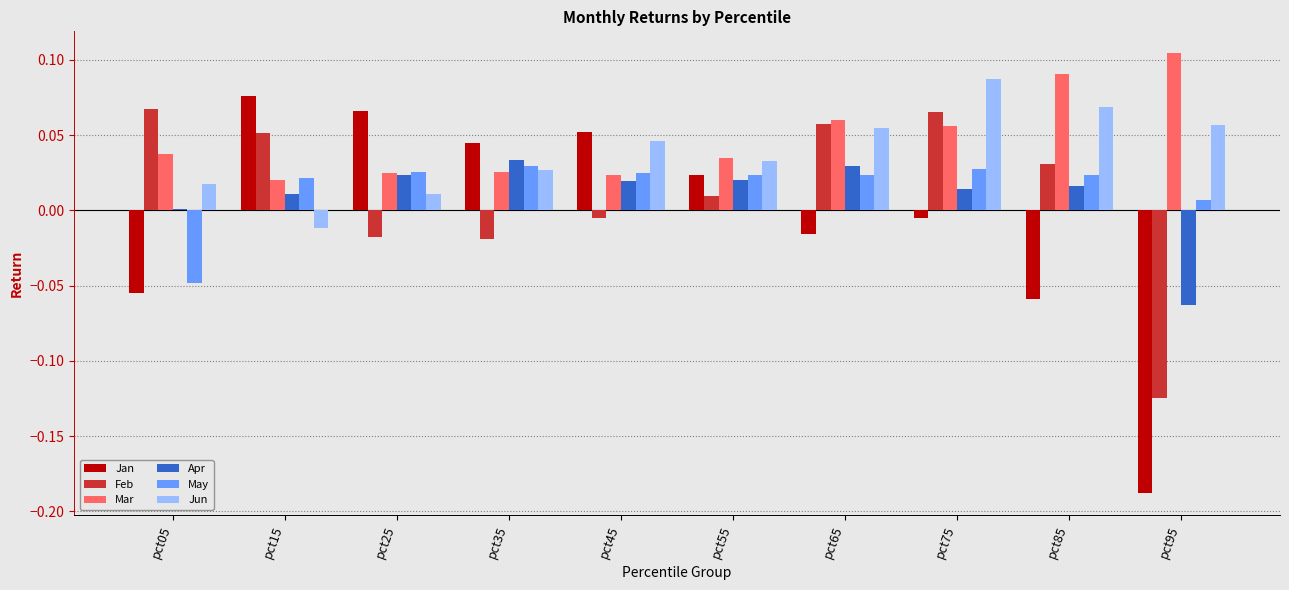

What is the total value across all series at pct65?

0.2